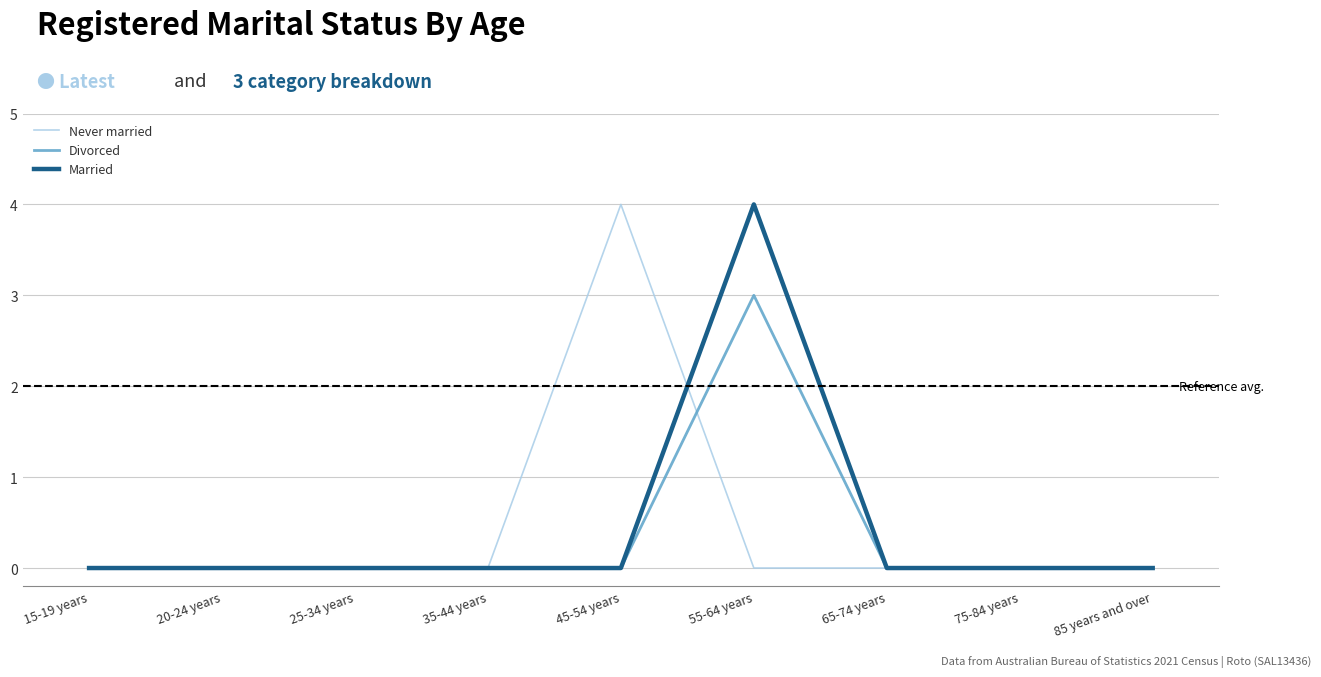

What is the highest value of the Divorced series?

3